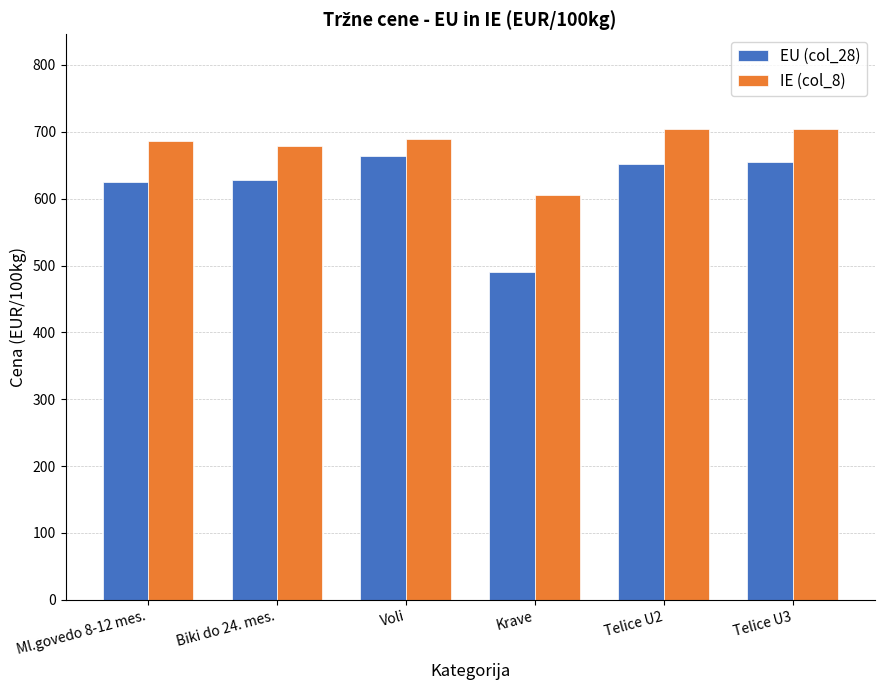

What is the average value of the IE (col_8) series?

678.1